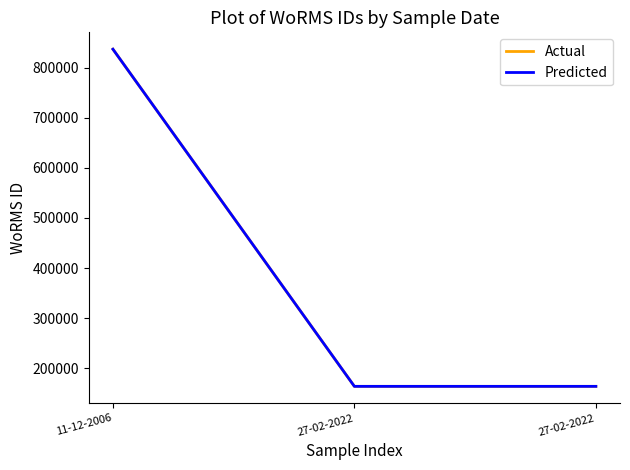

What is the sum of all Actual values?

1164503